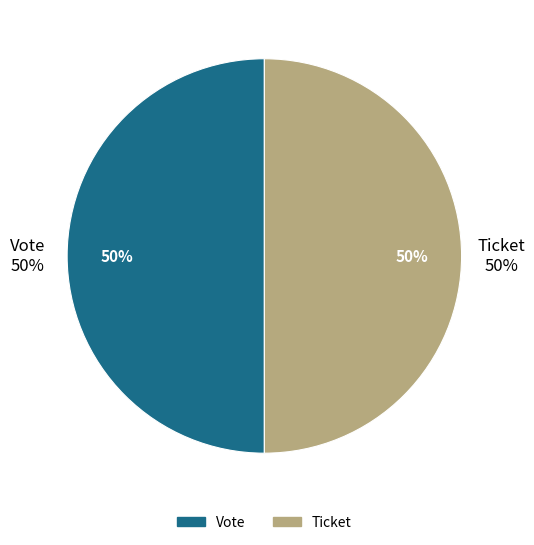

What is the total percentage of Ticket and Vote?

100.0%